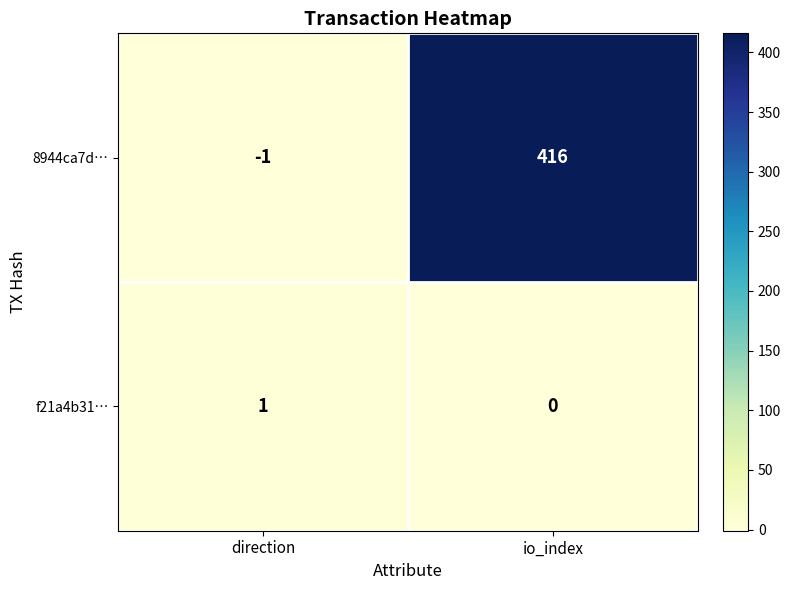

At how many categories does at least one series exceed 69?

1